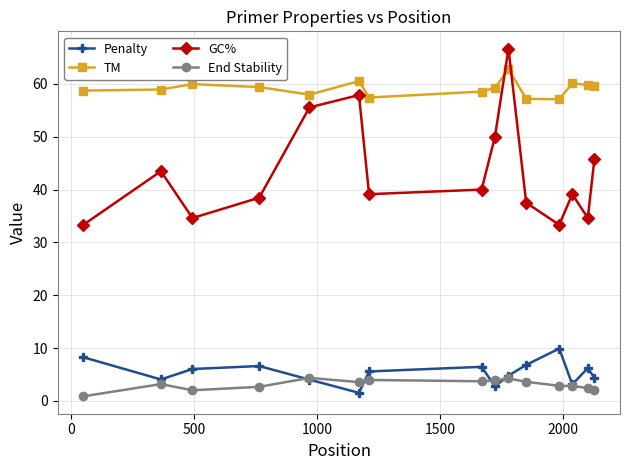

What is the highest value of the TM series?

62.8